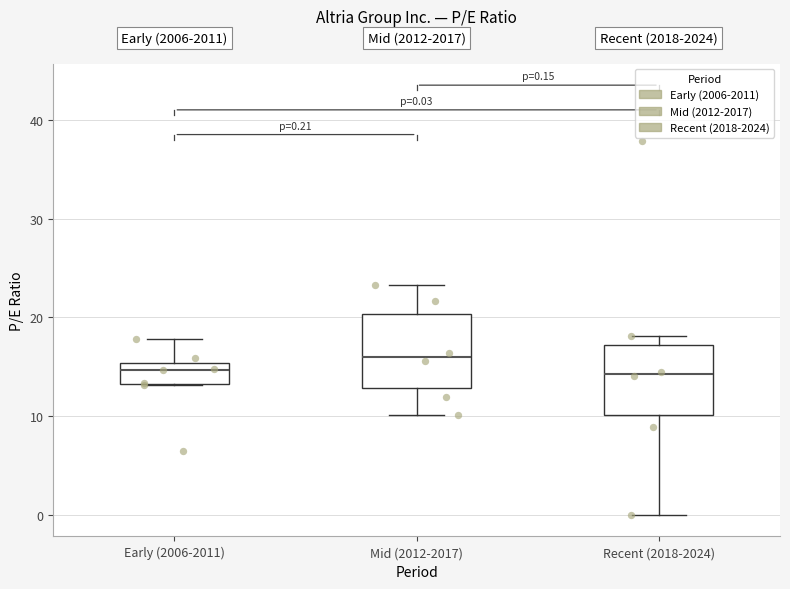

Which box's median line is the highest?

Mid (2012-2017)